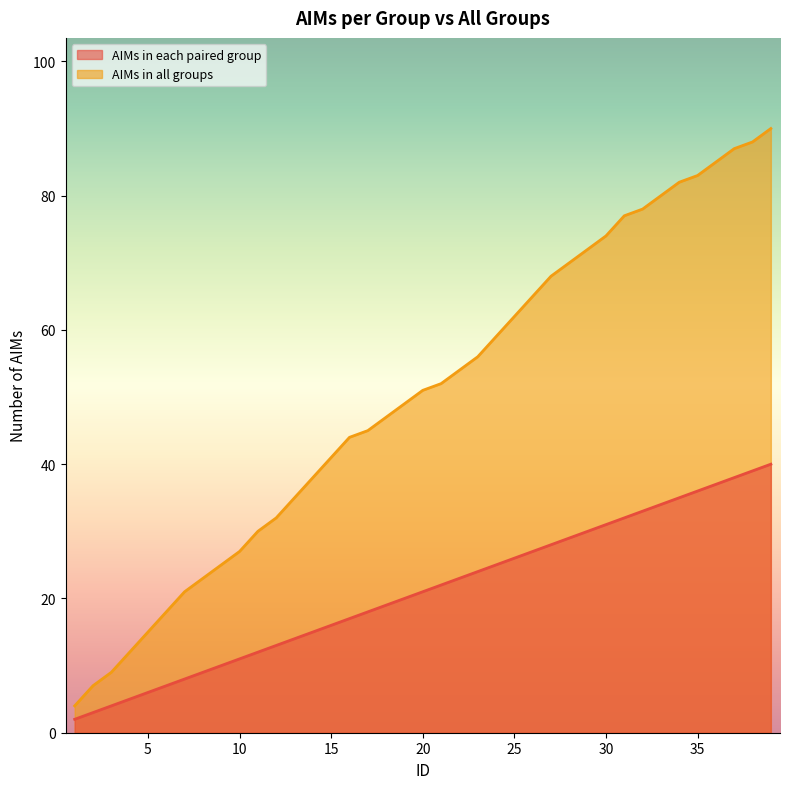

Which category has the lowest value across all series?

1